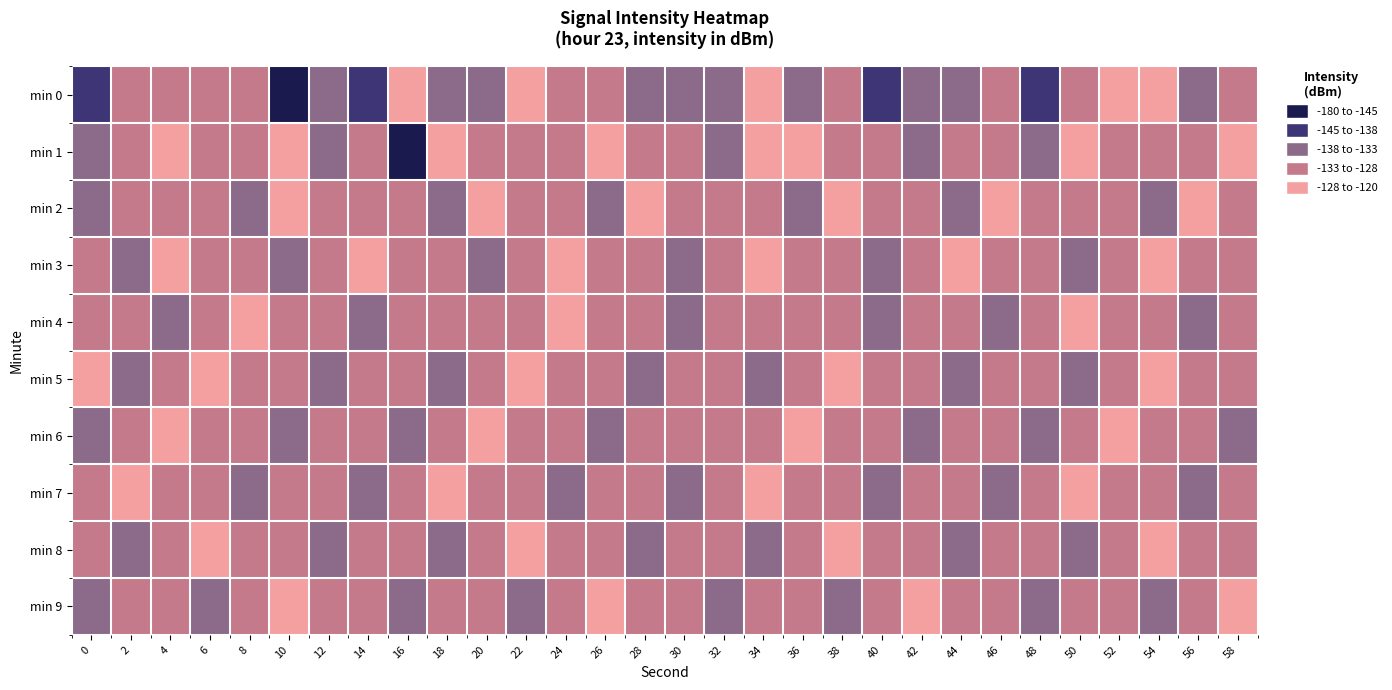

At which category is the sum across all series the highest?

52